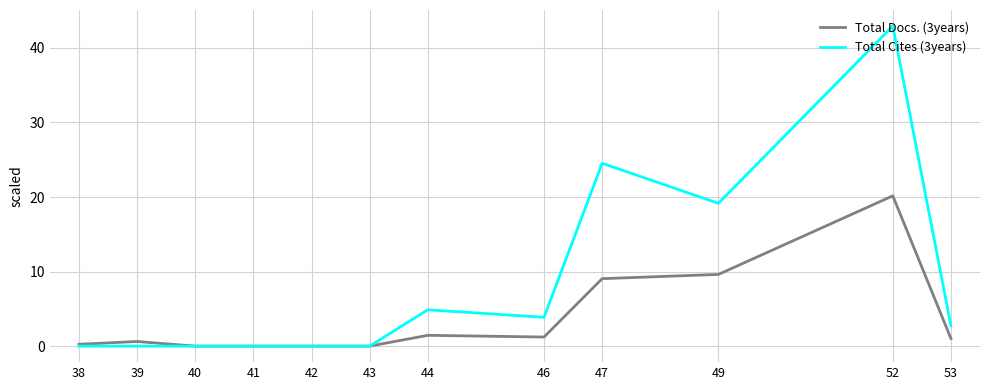

Rank the series by their maximum value, from highest to lowest.

Total Cites (3years), Total Docs. (3years)